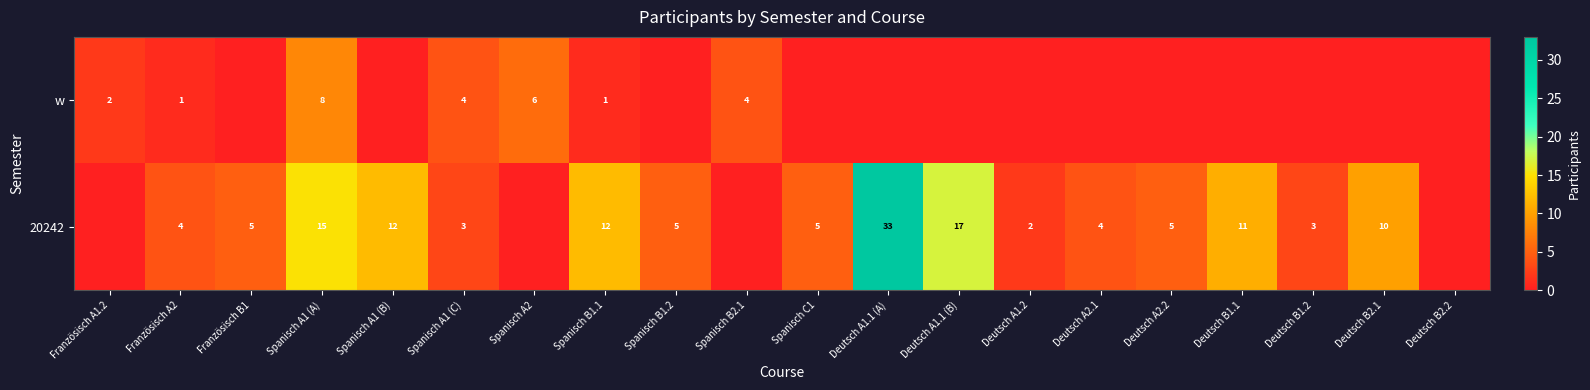

The 20242 series shows 20 at Spanisch B1.1. True or false?

False